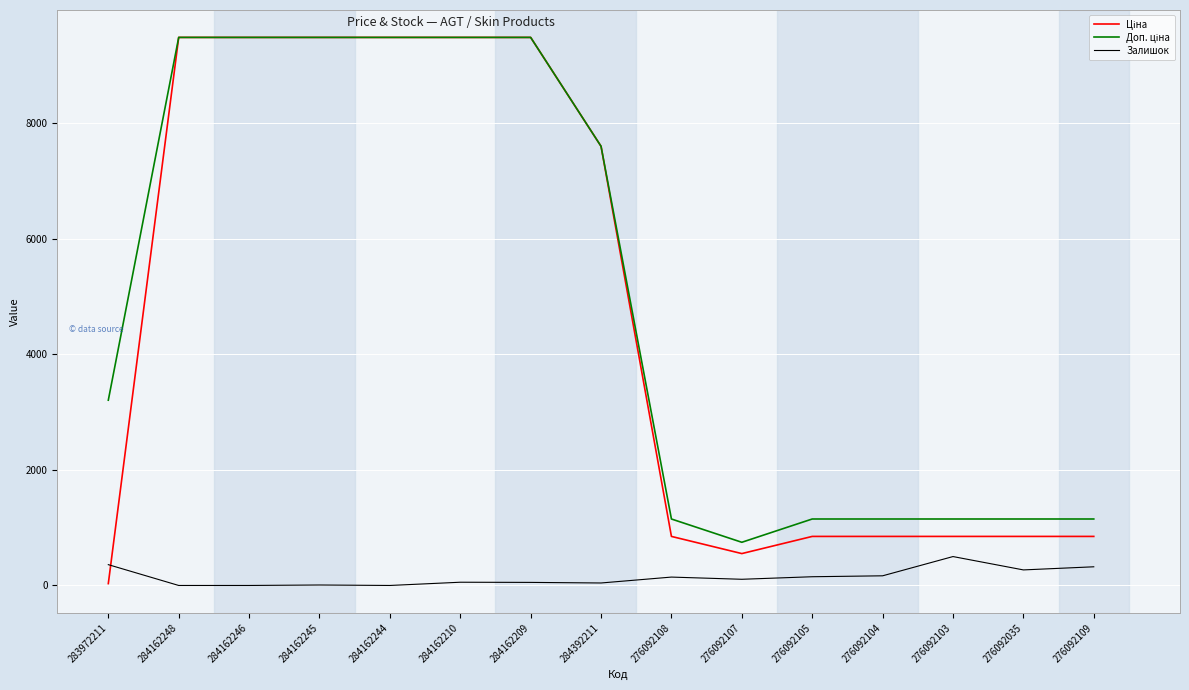

What is the highest value of the Залишок series?

500.0